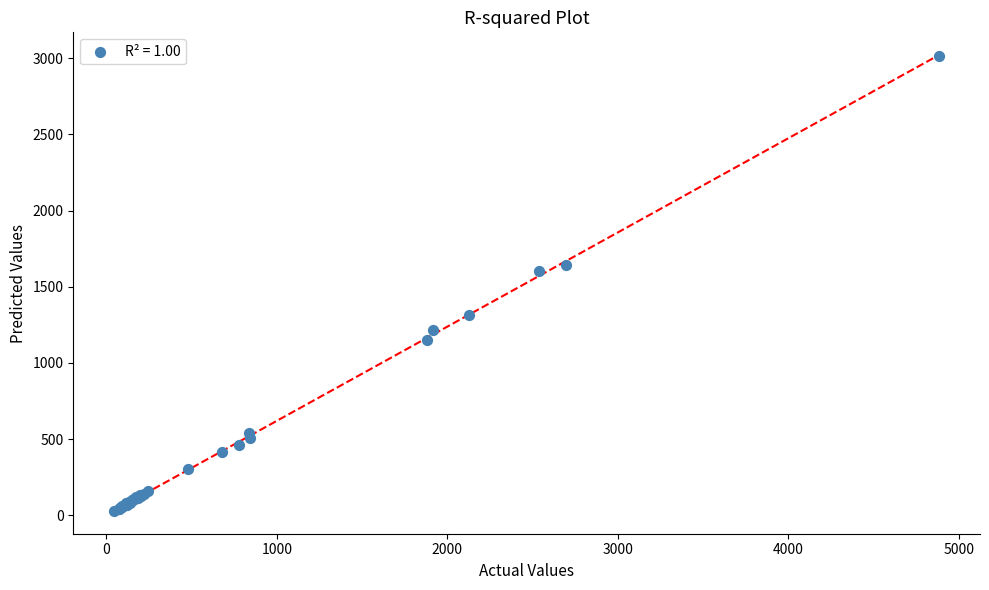

What Y value in the scatter plot is closest to 1520?

1604